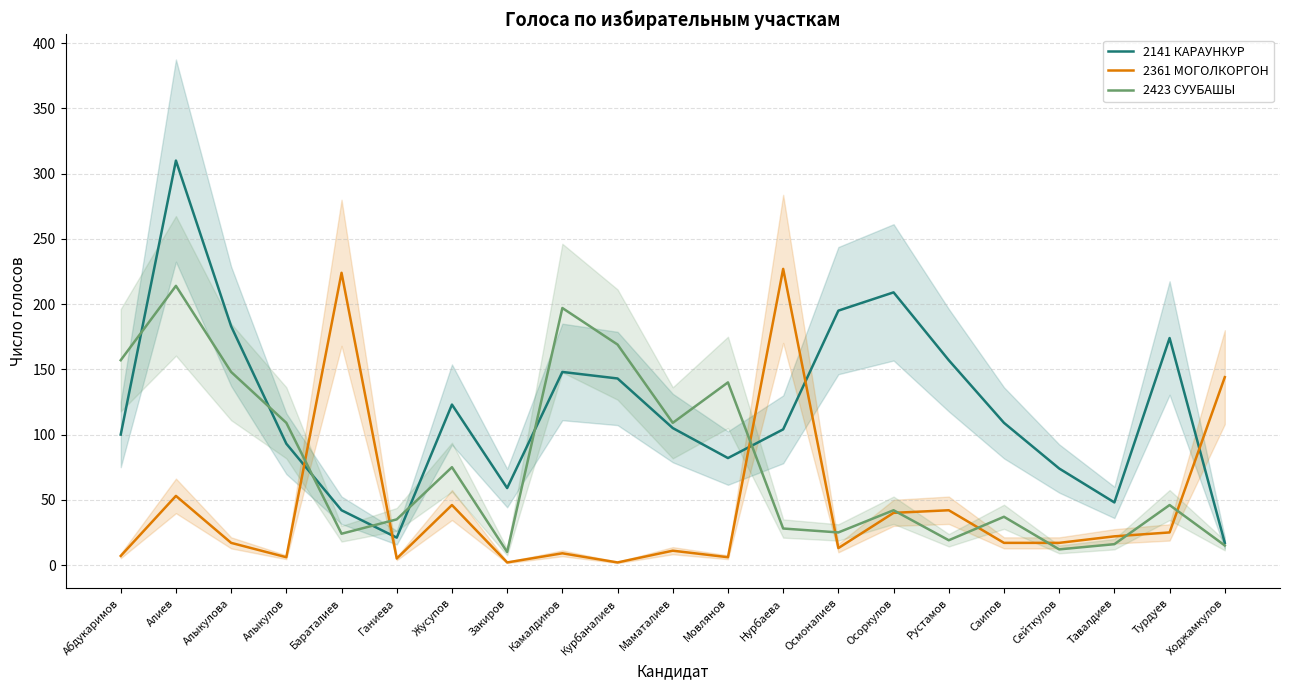

What value does the 2361 МОГОЛКОРГОН series have at Осмоналиев, to the nearest 5?

15